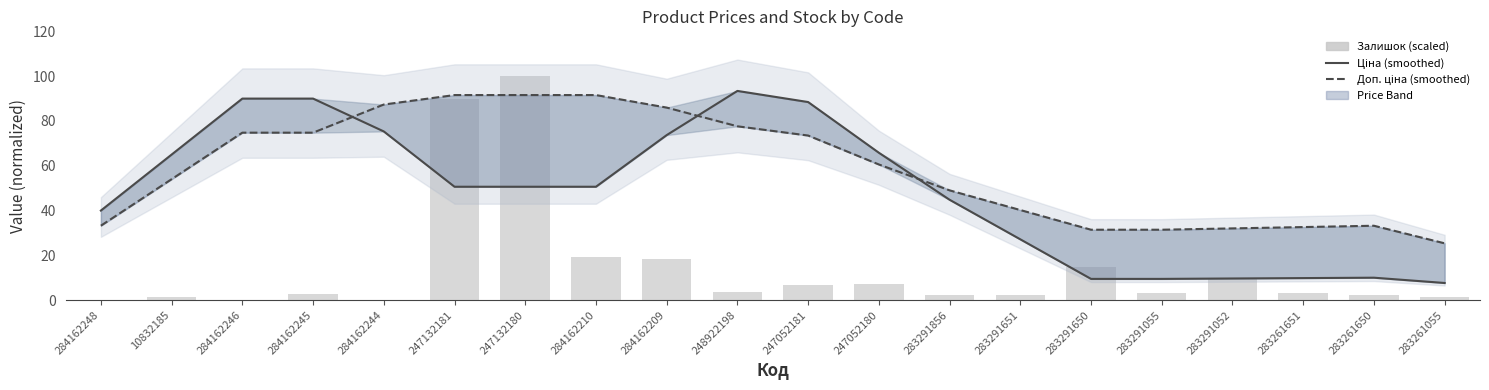

What is the label of the 1st bar from the left?

284162248